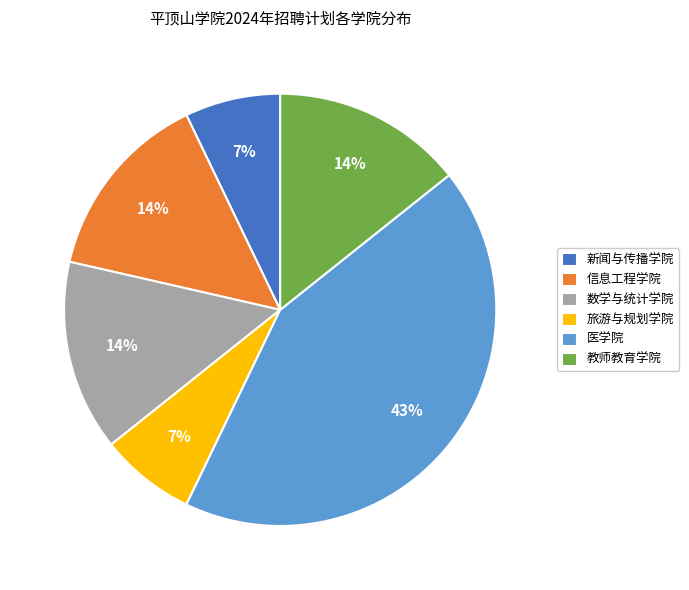

What percentage is the 新闻与传播学院 slice, to the nearest percent?

7%